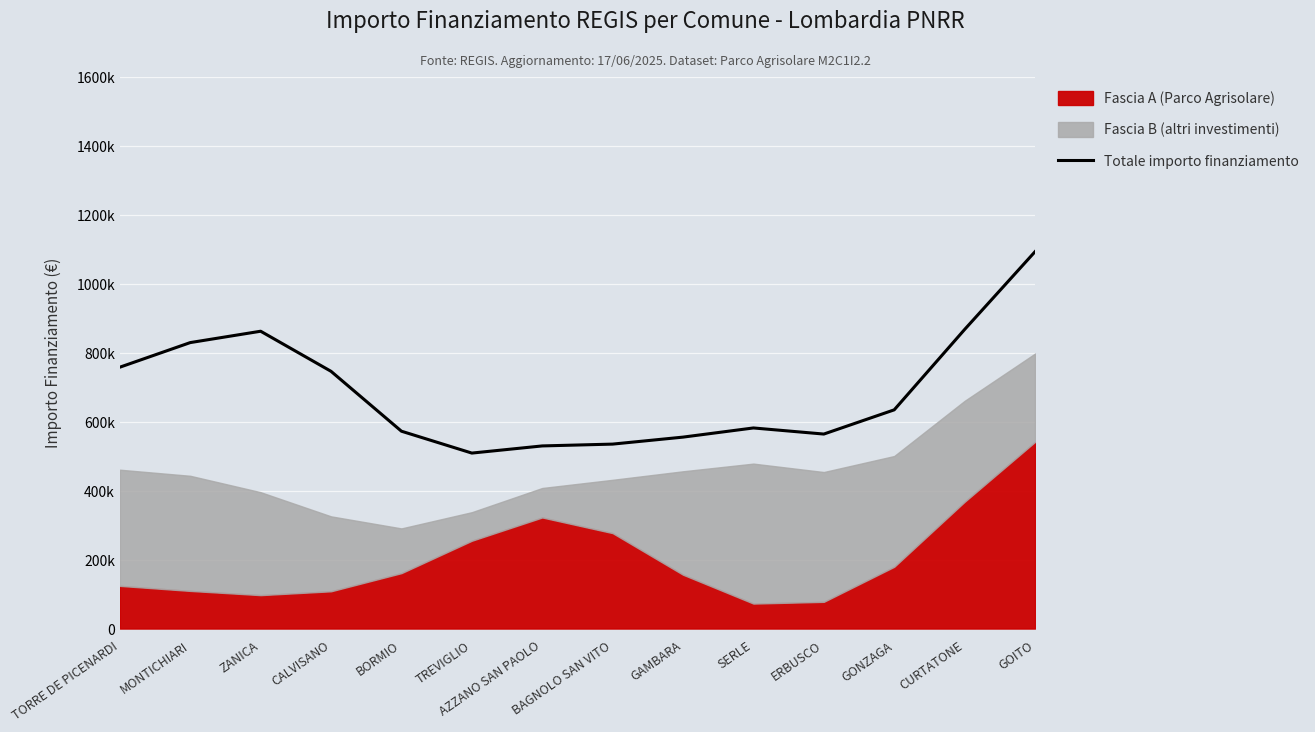

Reading left to right, extract all data points from this chart.

758179.3	829540.0	862493.8	746183.8	572474.1	509005.5	529763.0	535041.1	555315.8	581893.6	564198.2	634422.6	867543.5	1093165.0